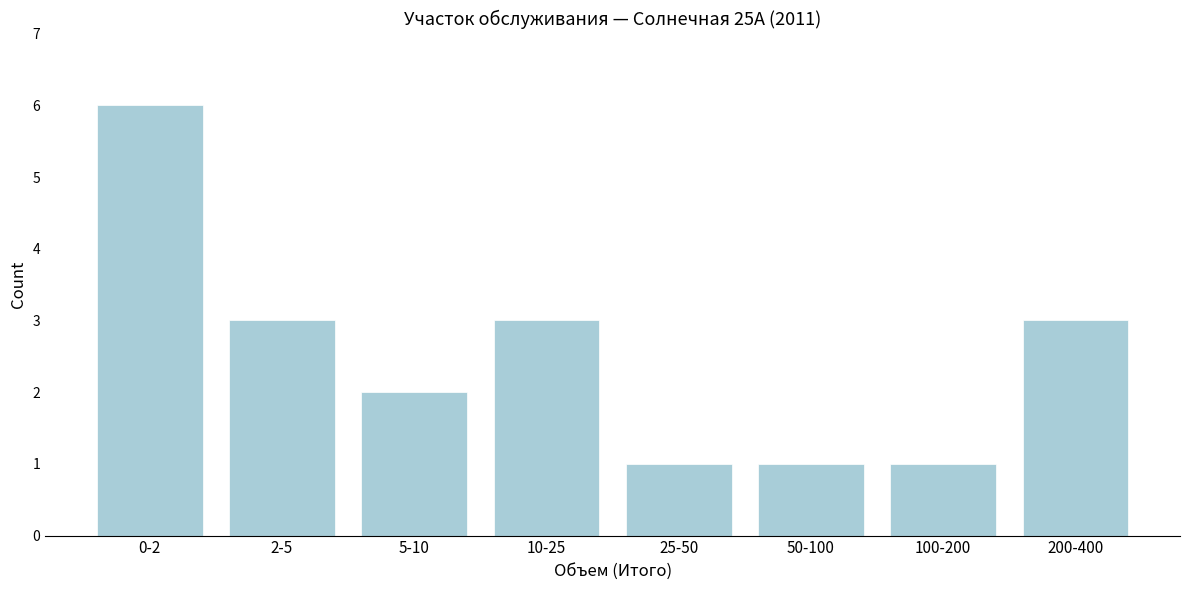

Reading left to right, extract all data points from this chart.

0-2=6	2-5=3	5-10=2	10-25=3	25-50=1	50-100=1	100-200=1	200-400=3